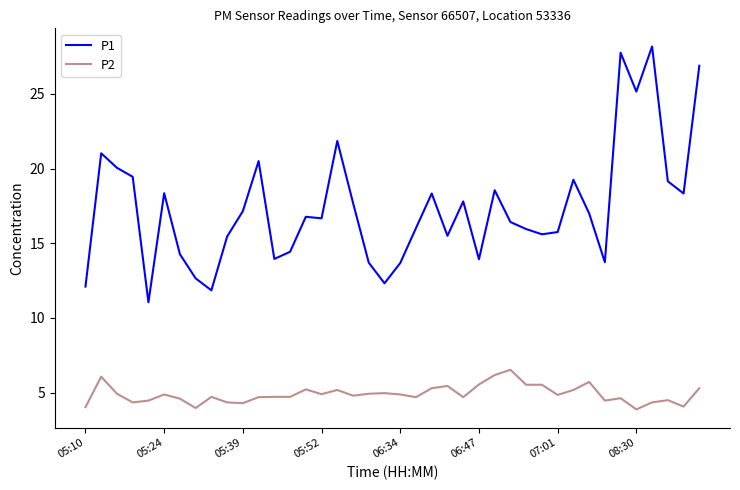

What is the minimum value for P2?

3.9